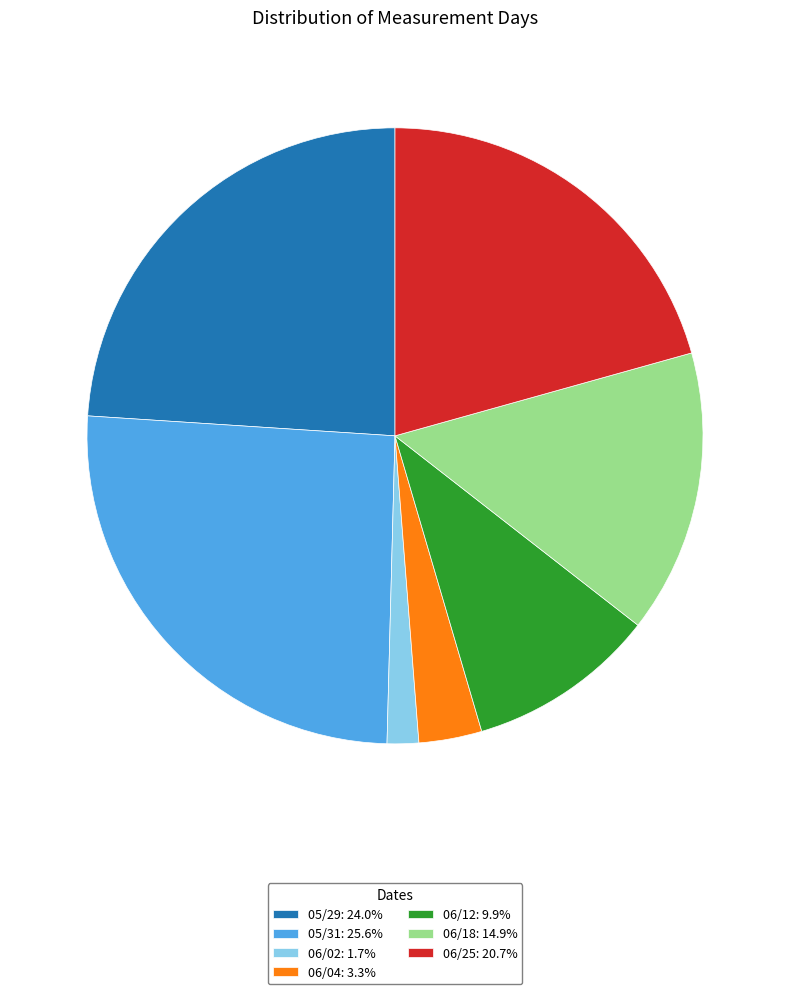

Which slice is the smallest?

06/02